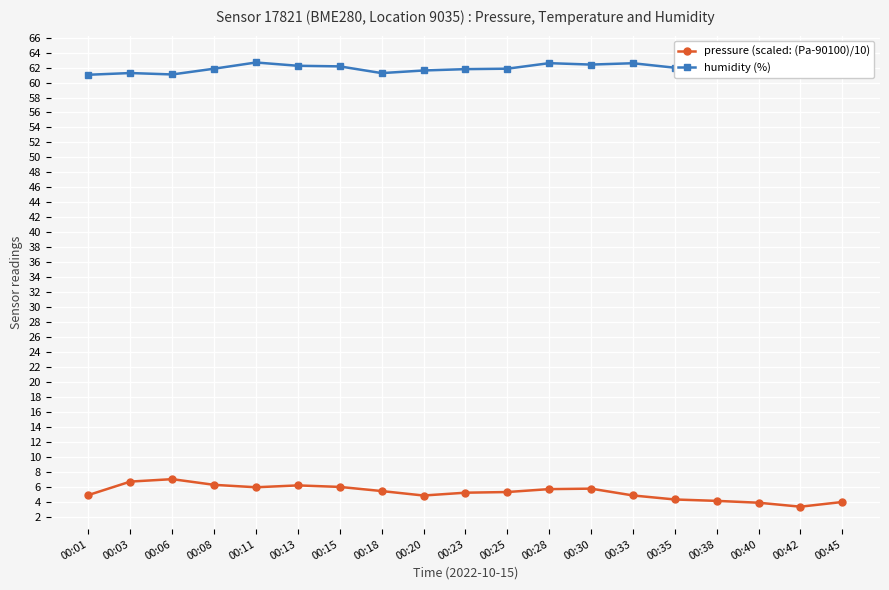

What is the total value across all series at 00:23?

67.0